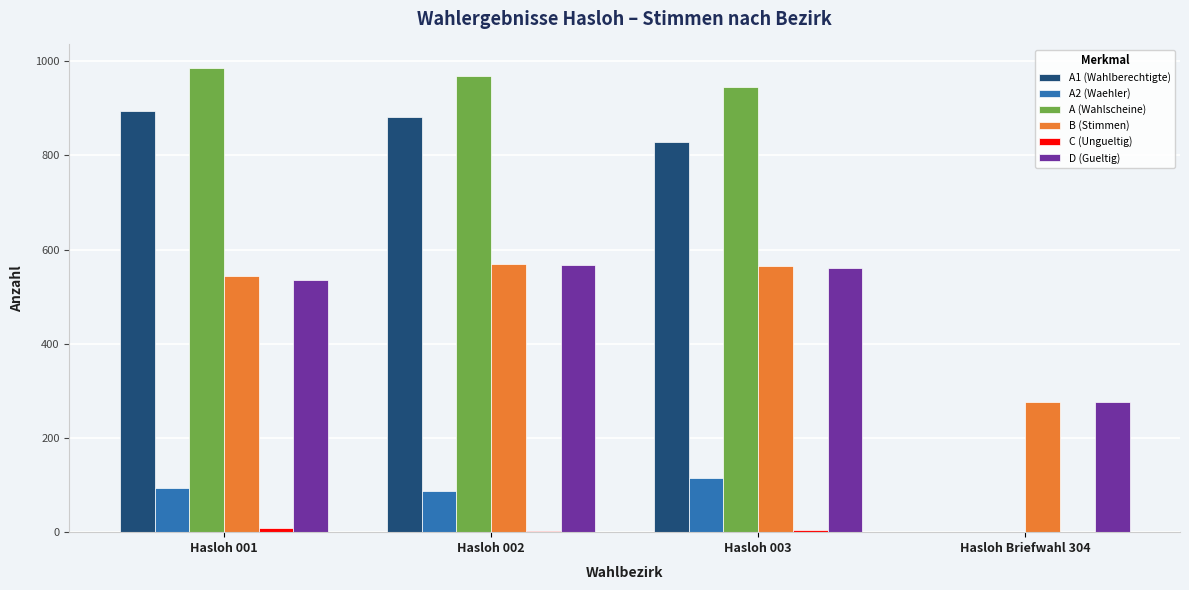

The value of A2 (Waehler) at Hasloh 003 is 116. True or false?

True